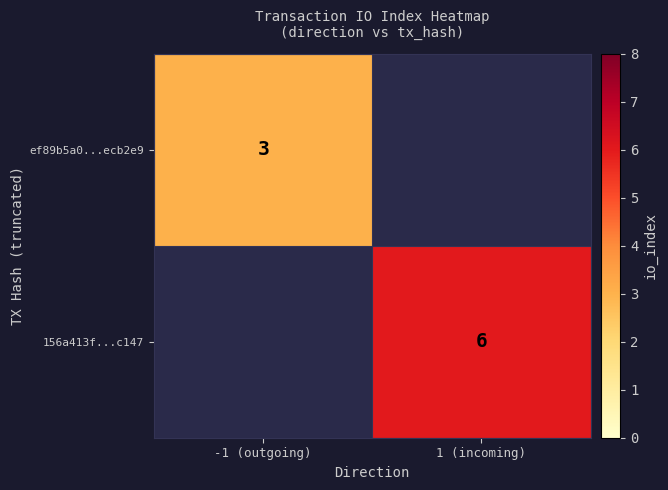

Is the value of ef89b5a0...ecb2e9 at -1 (outgoing) greater than the value of 156a413f...c147 at 1 (incoming)?

No